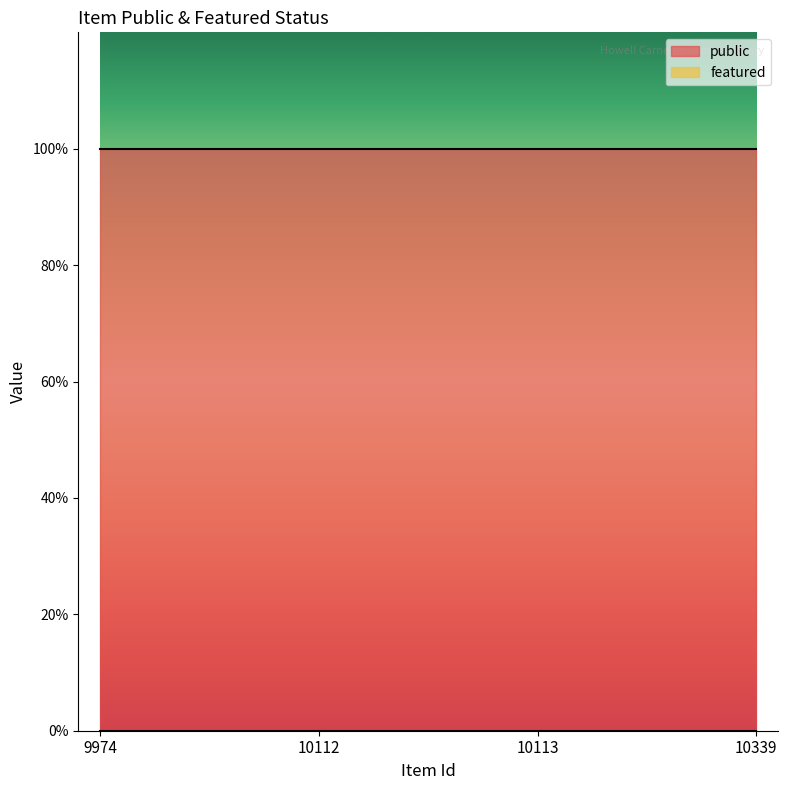

Which series has the widest spread of values?

public